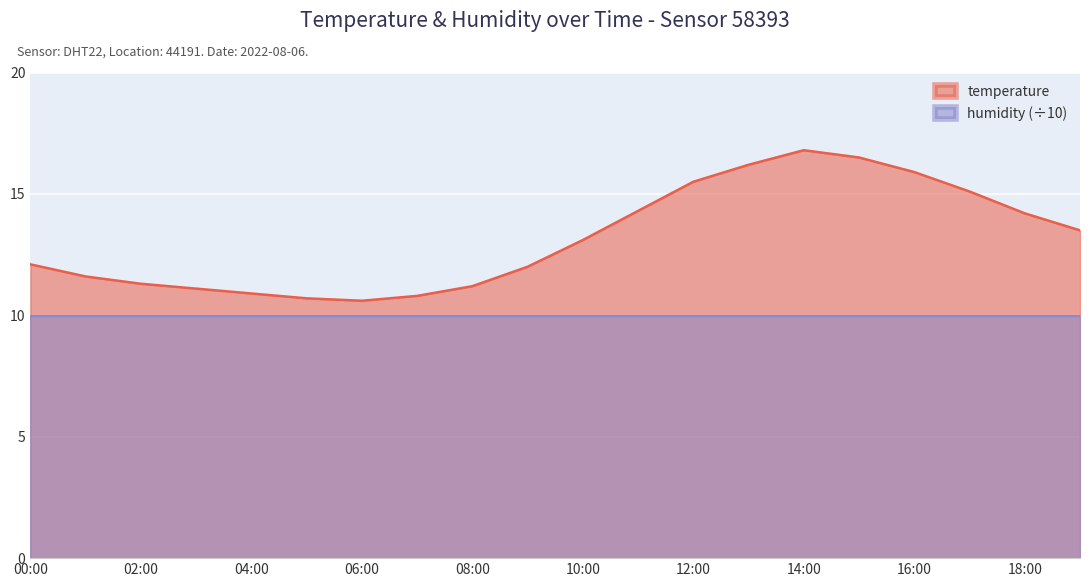

Reading left to right, list all the values displayed in this chart.

12.1	11.6	11.3	11.1	10.9	10.7	10.6	10.8	11.2	12.0	13.1	14.3	15.5	16.2	16.8	16.5	15.9	15.1	14.2	13.5